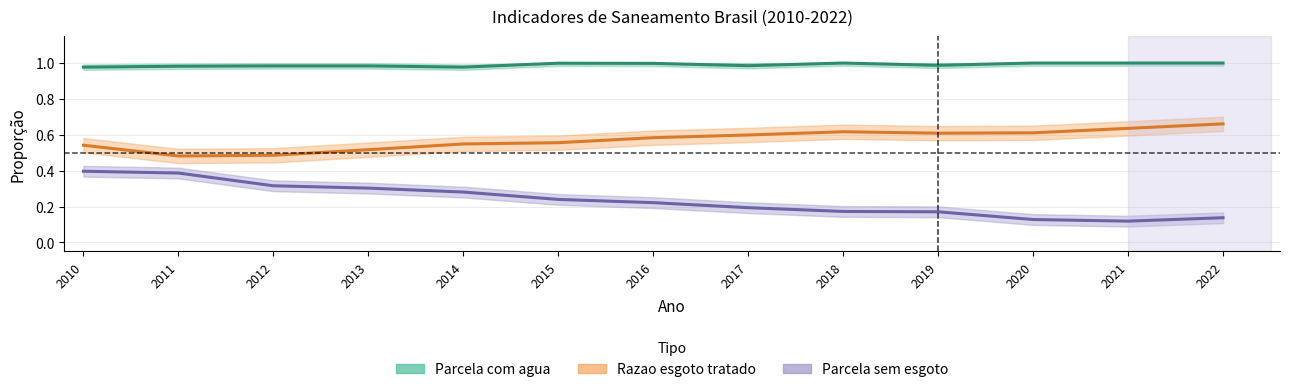

Rank the series at 2016 from lowest to highest value.

Parcela sem esgoto, Razao esgoto tratado, Parcela com agua